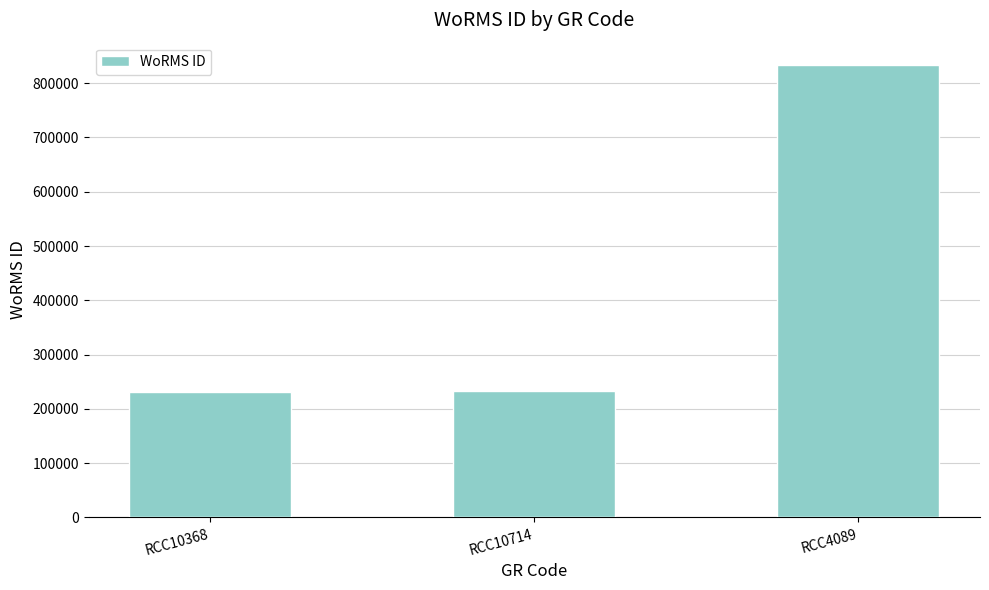

Which has a higher value, RCC4089 or RCC10714?

RCC4089